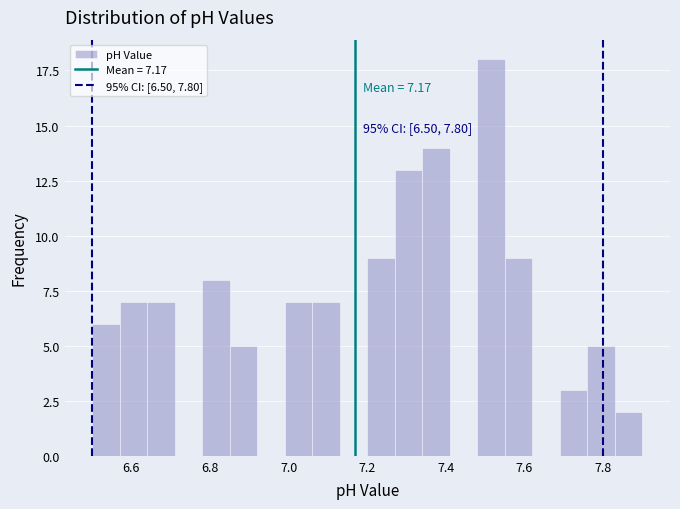

Read against the x-axis, roughly where is the centre of the tallest bar?

7.52